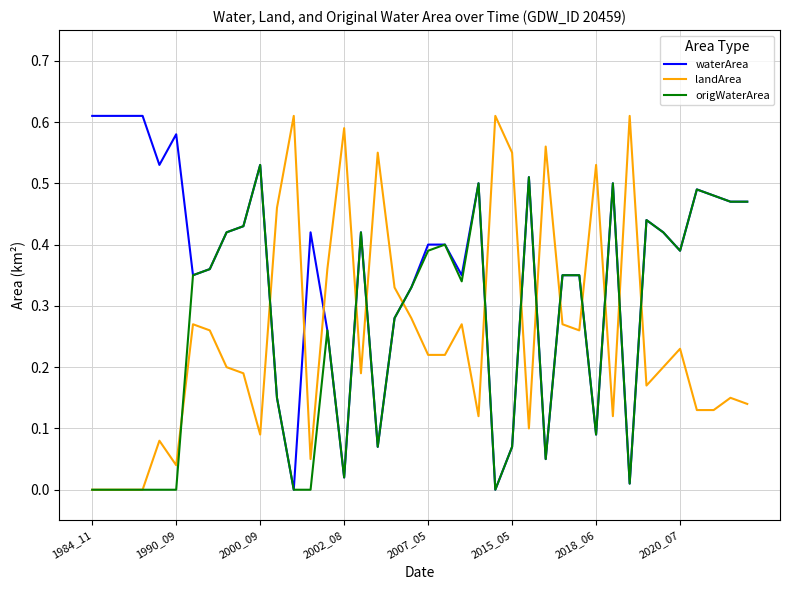

Which series ends up on top after the final intersection of landArea and waterArea?

waterArea